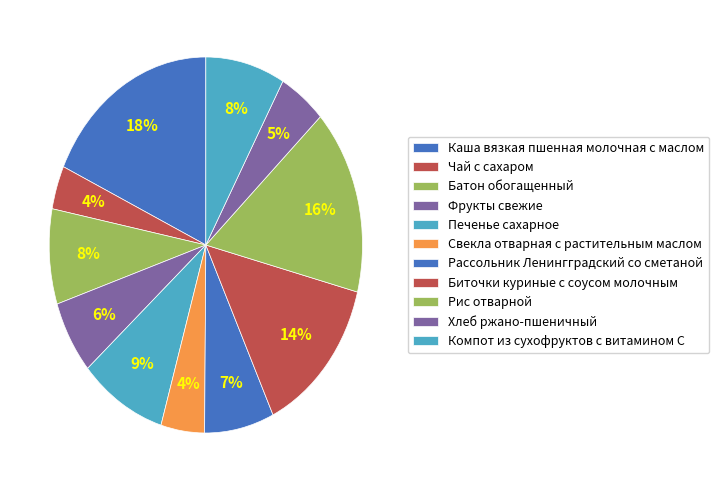

How many segments does this pie chart have?

11